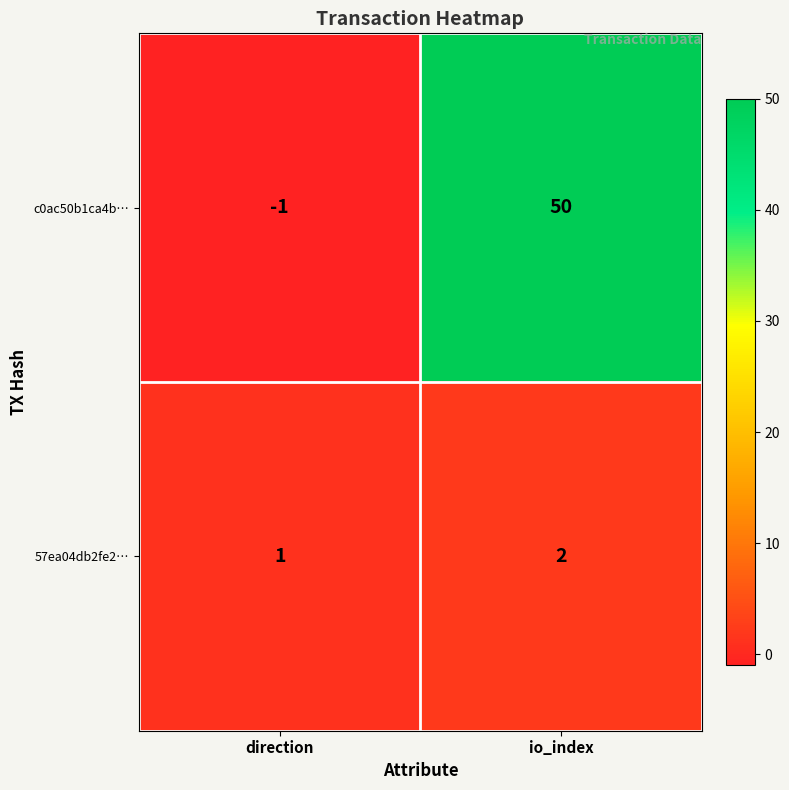

Rank the series by their maximum value, from lowest to highest.

57ea04db2fe2…, c0ac50b1ca4b…